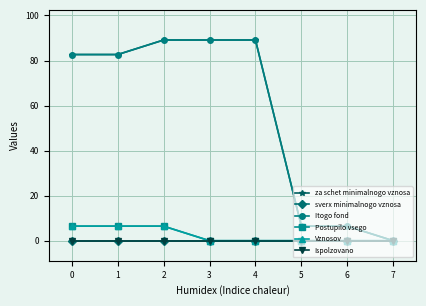

Does the chart have visible grid lines?

Yes